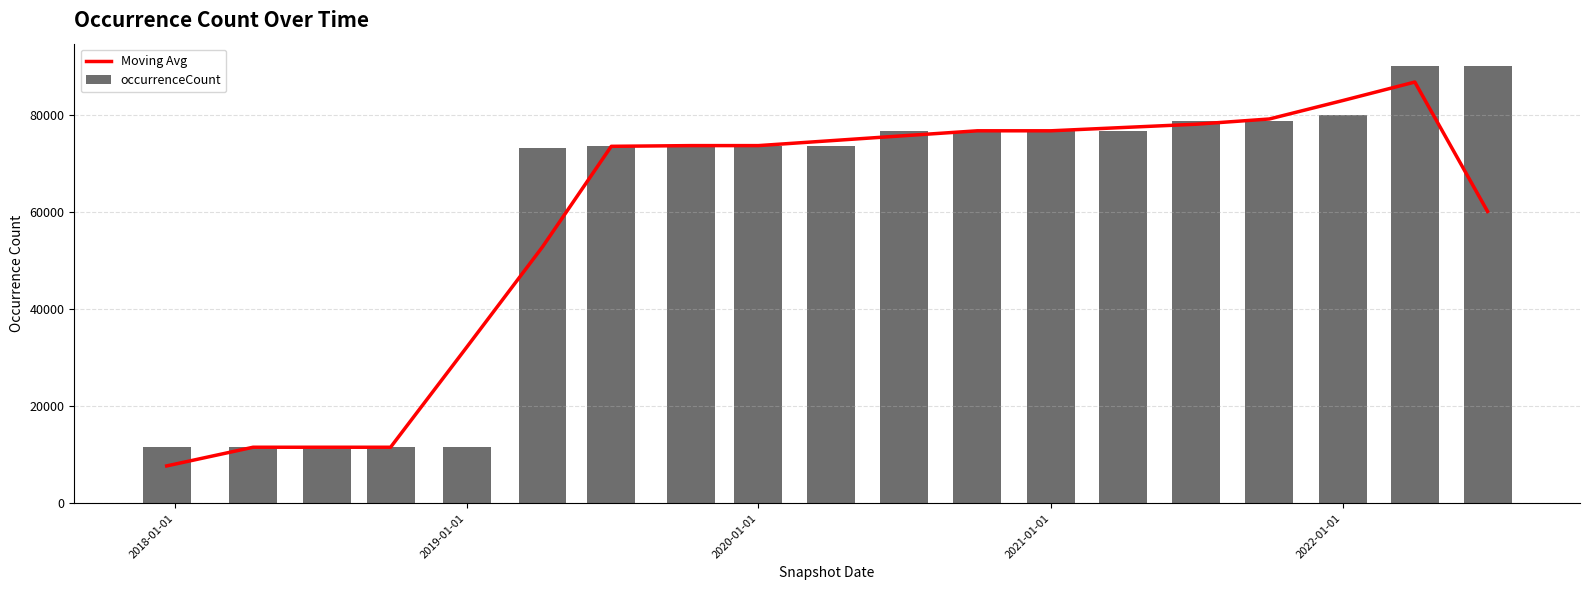

What is the sum of all occurrenceCount values?

1149155